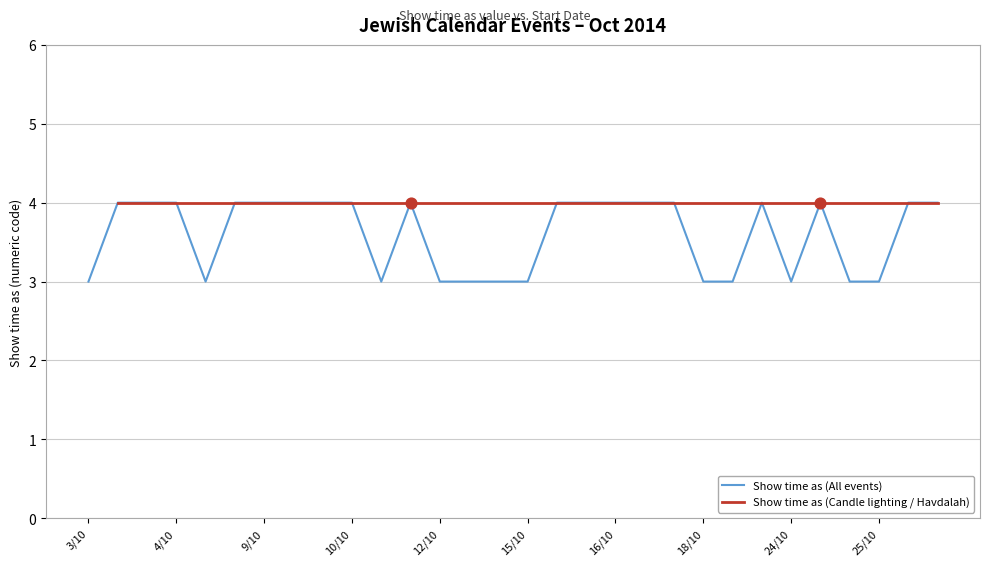

The value of Show time as (All events) at 3/10 is 3. True or false?

True